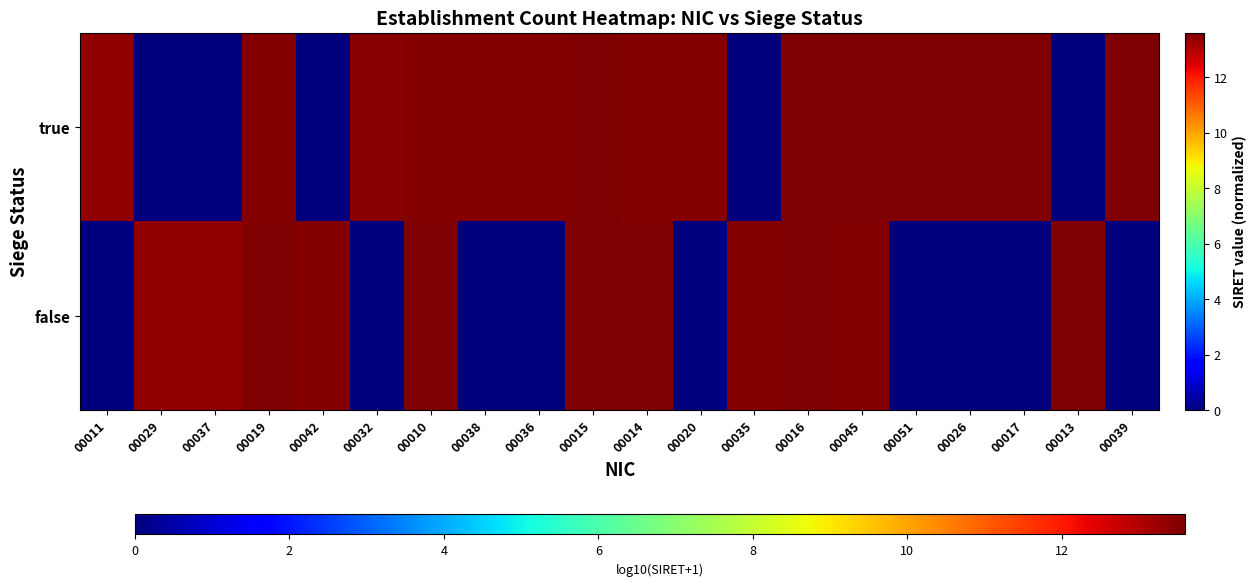

What is the maximum value shown in the chart?

13.6